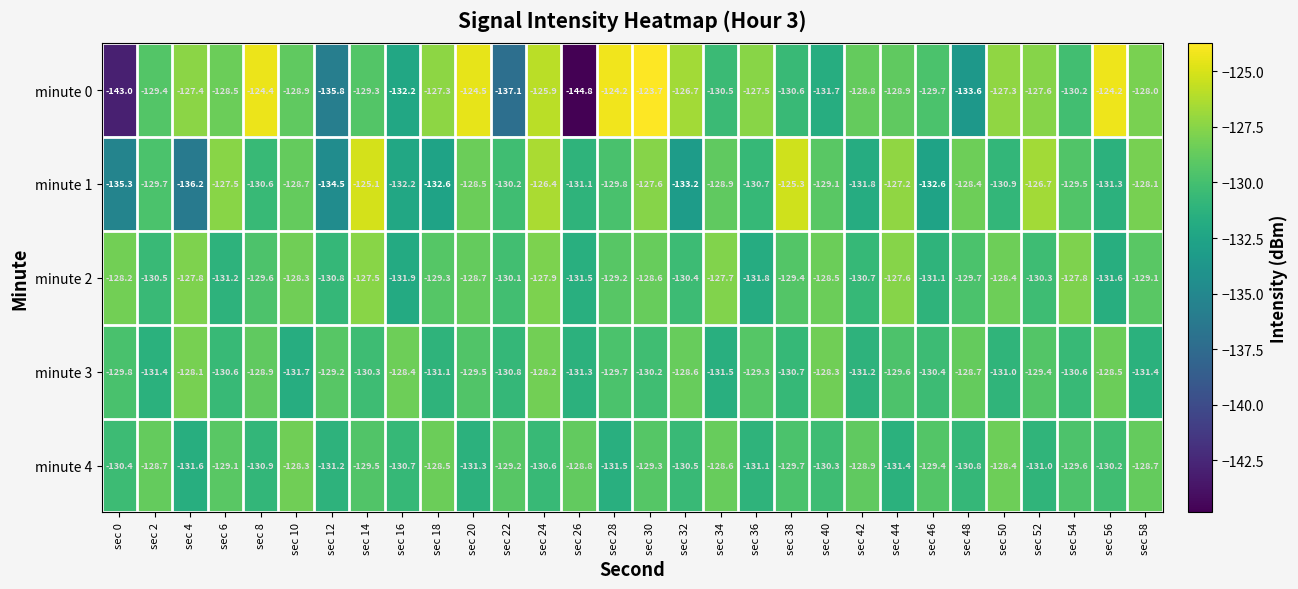

Which category has the lowest value in the minute 0 series?

sec 26